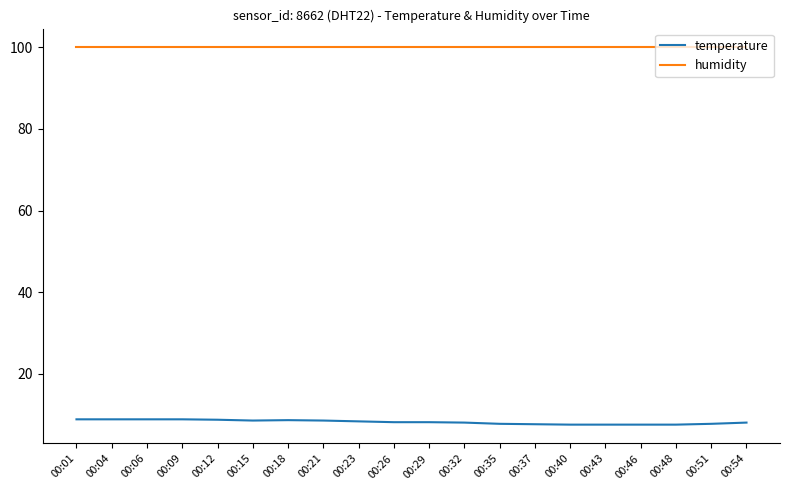

True or false: humidity has a value of 99.9 at 00:29.

True